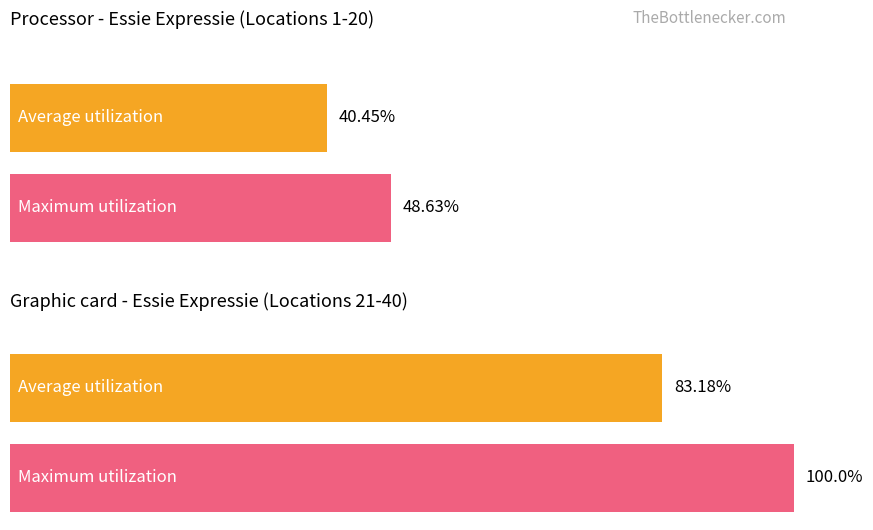

Rank the categories by Processor (expressie items 1-20) value from lowest to highest.

0, 1